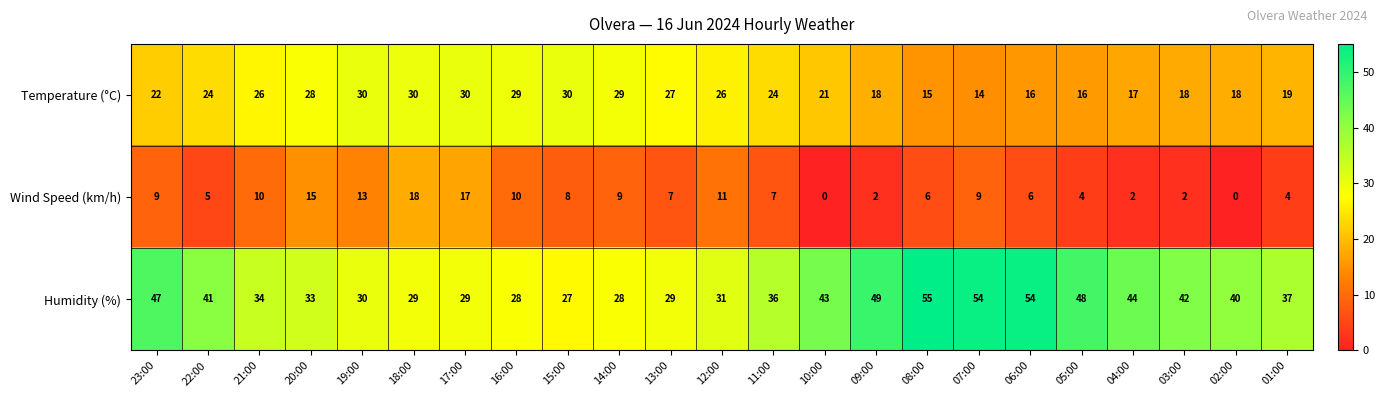

Rank the series by their average value, from highest to lowest.

Humidity (%), Temperature (°C), Wind Speed (km/h)